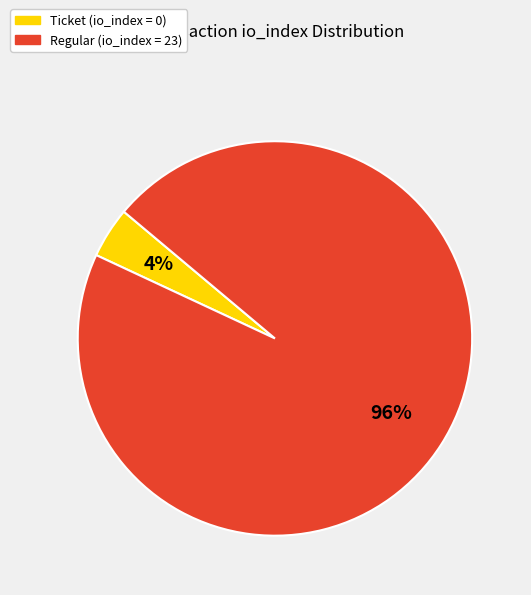

Which category has the biggest portion of the pie?

Regular (io_index = 23)